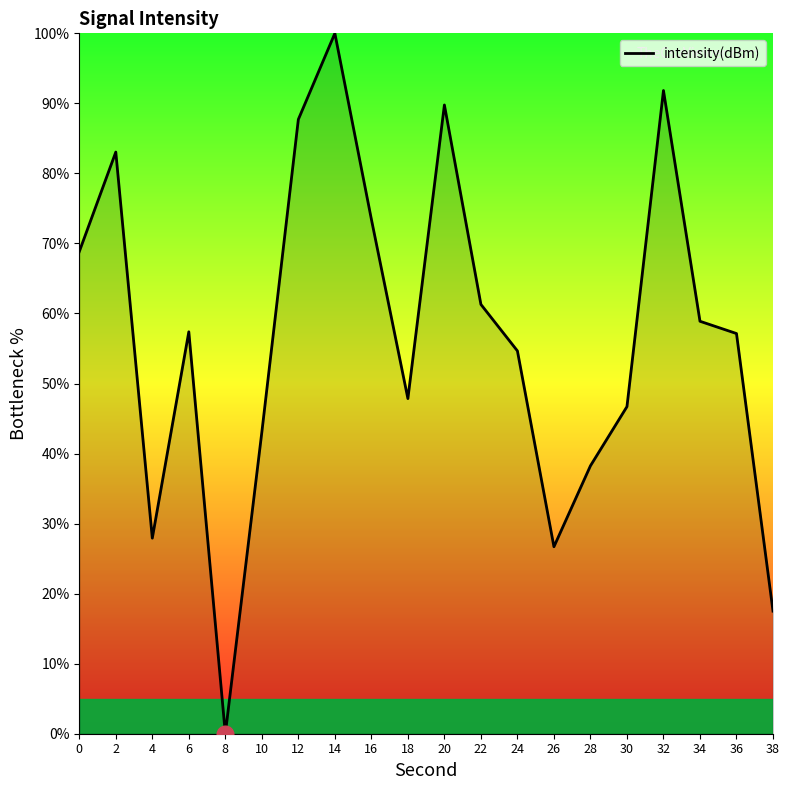

Which label corresponds to the smallest value in the chart?

8